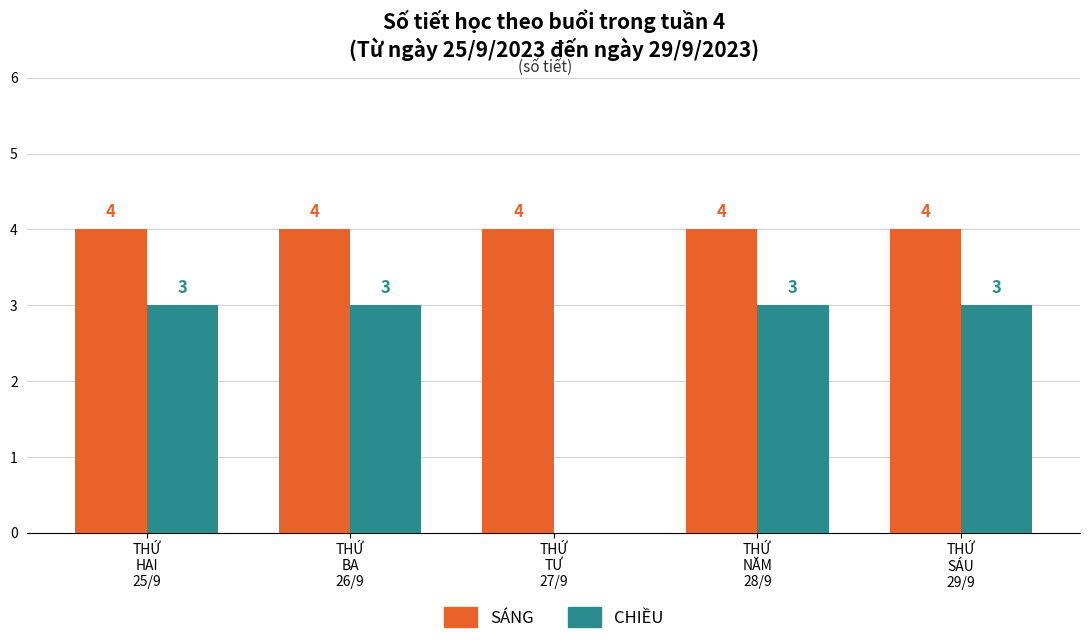

Which series has the largest total across all categories?

SÁNG